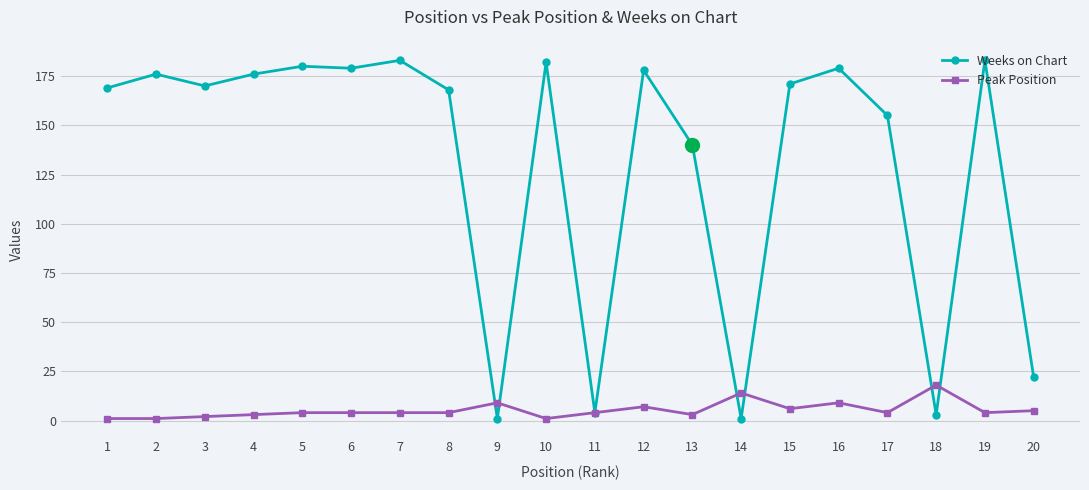

At 20, list the series in order from smallest to largest.

Peak Position, Weeks on Chart